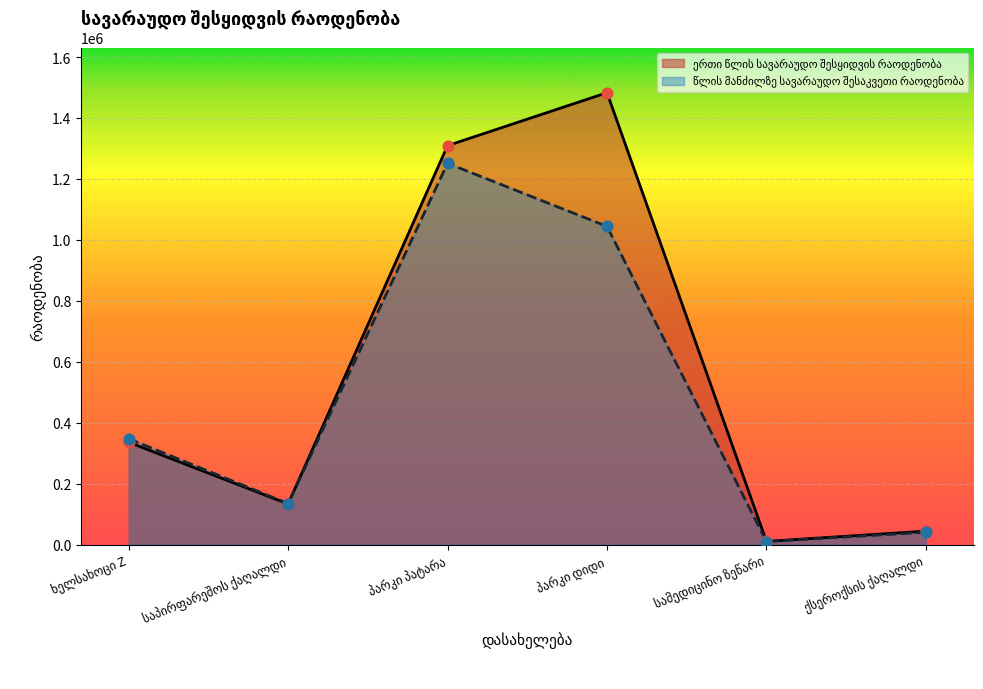

What is the total value across all series at ქსეროქსის ქაღალდი?

85014